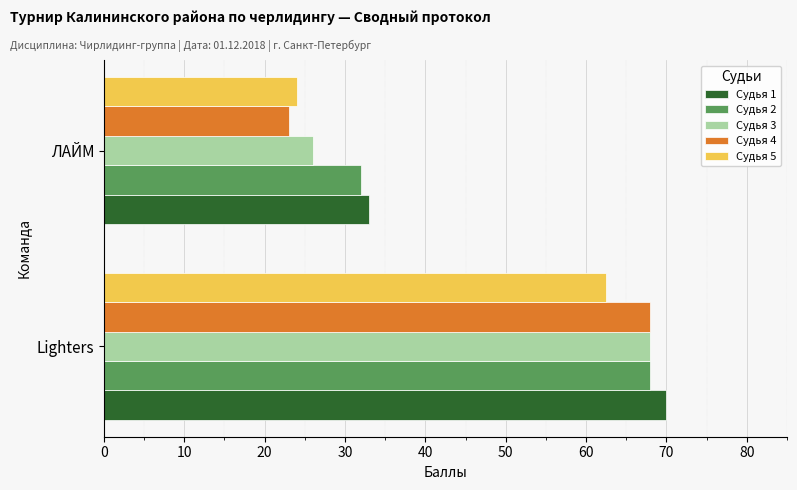

At which category is the sum across all series the highest?

Lighters